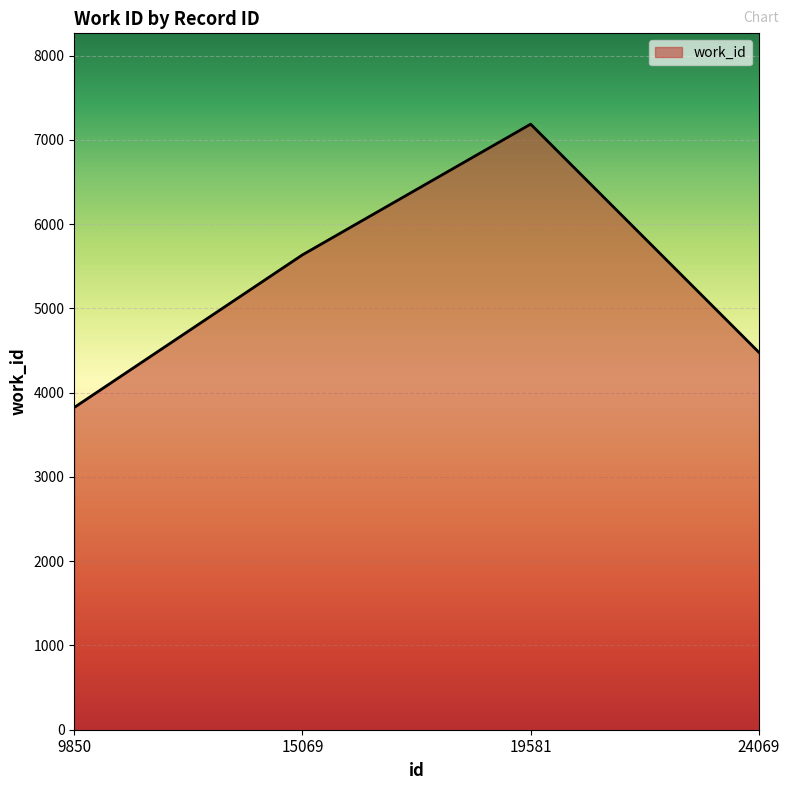

Where is the first local maximum?

19581